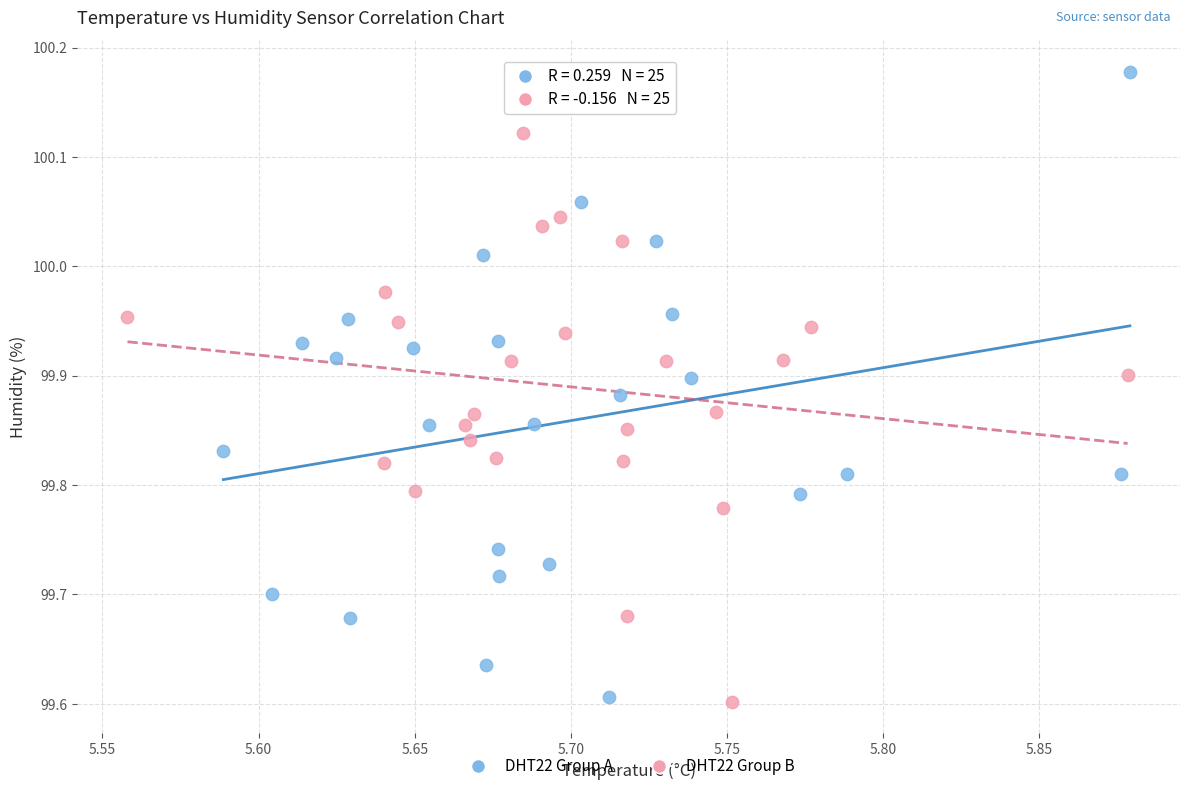

Which series contains the highest Y value?

DHT22 Group A